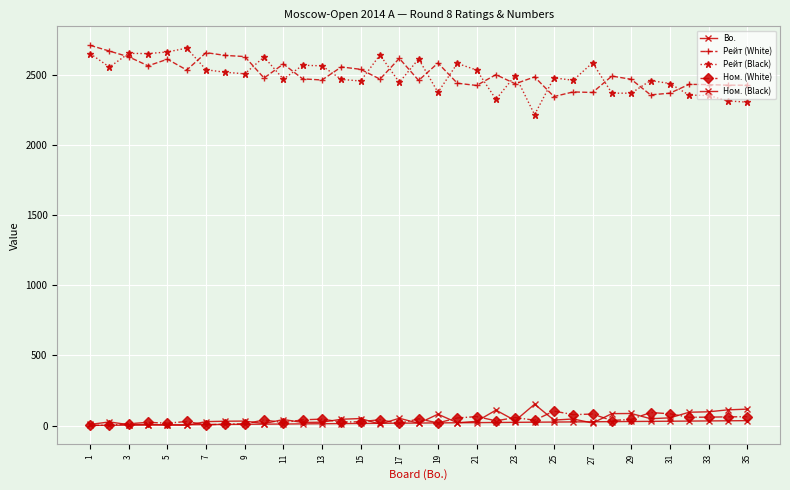

How many lines are shown in the chart?

5